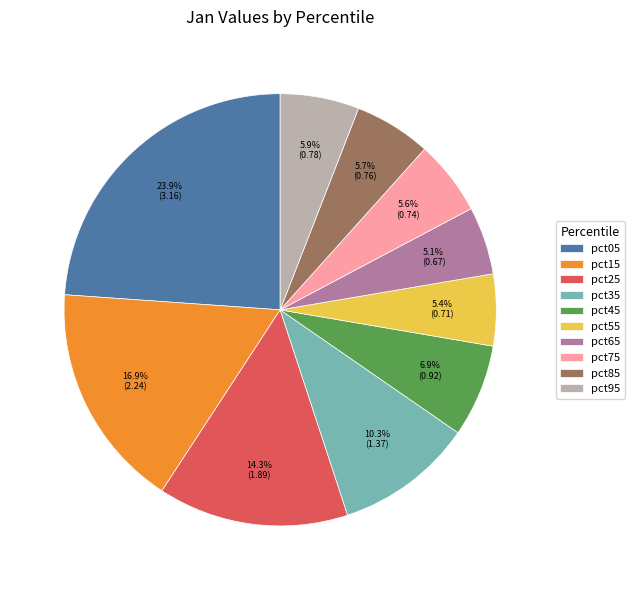

What is the largest slice in the pie chart?

pct05